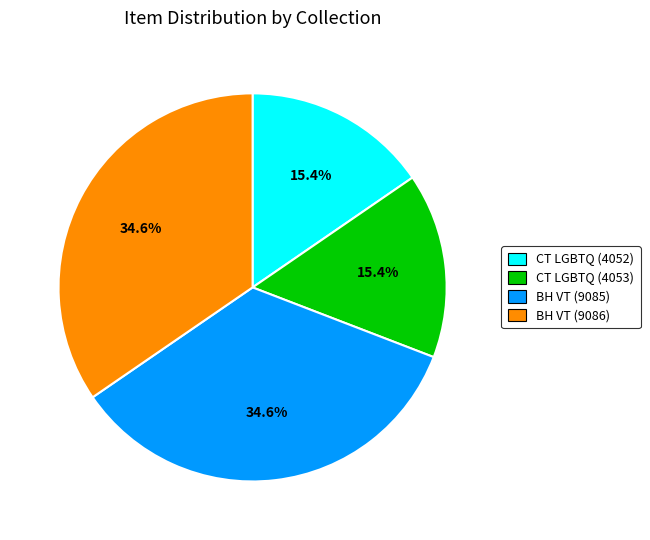

Is there a majority slice in this chart?

No